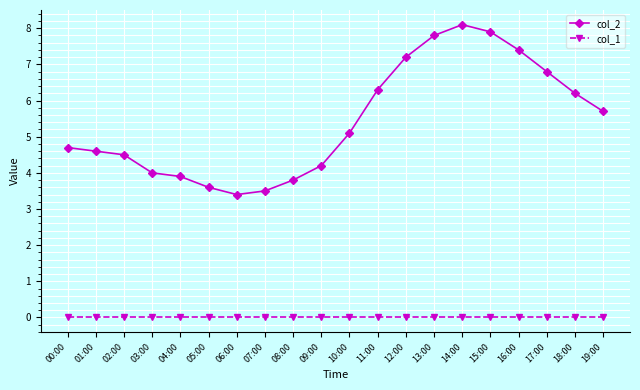

What is the total value across all series at 00:00?

4.7